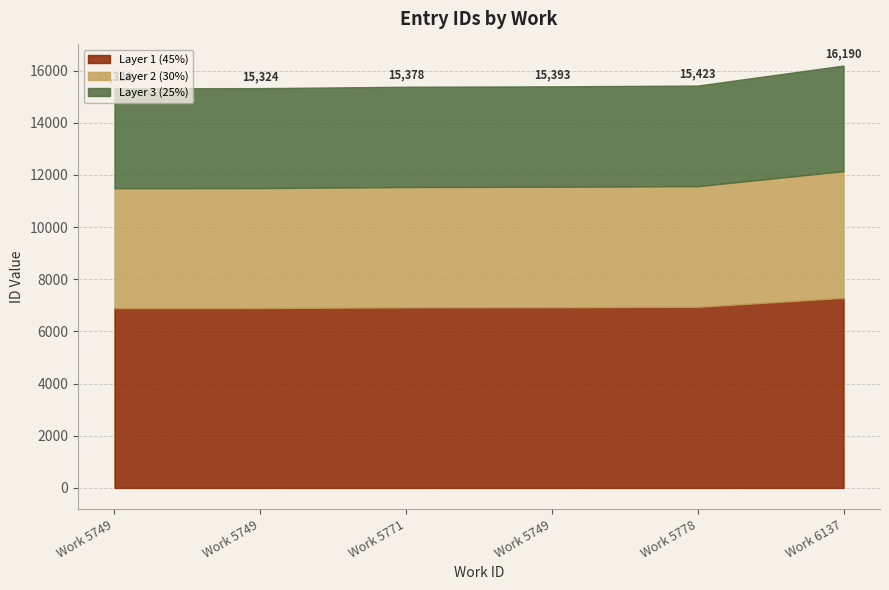

True or false: the data has more than 0 interior local peaks.

False